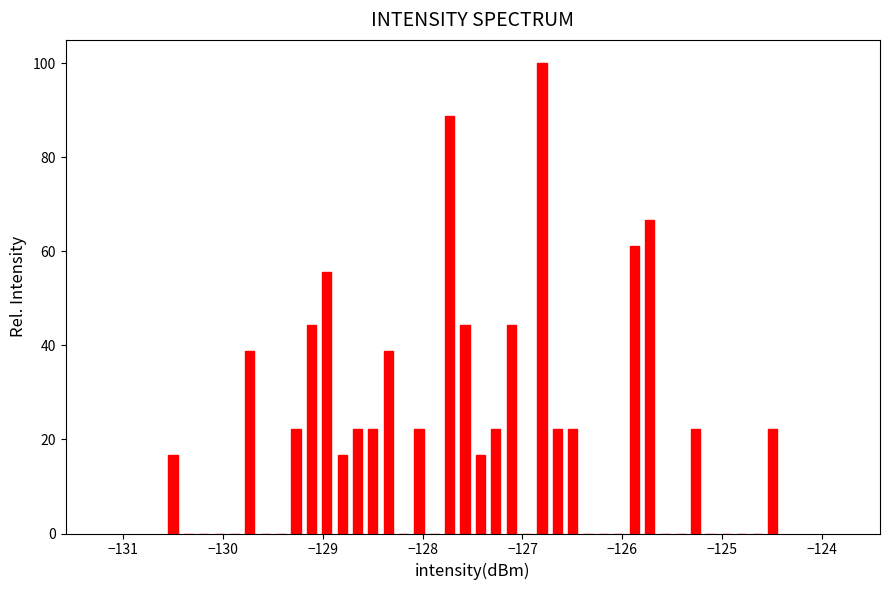

Around what value on the x-axis is the tallest bar? Give the approximate position of its centre, as read against the axis.

-126.8